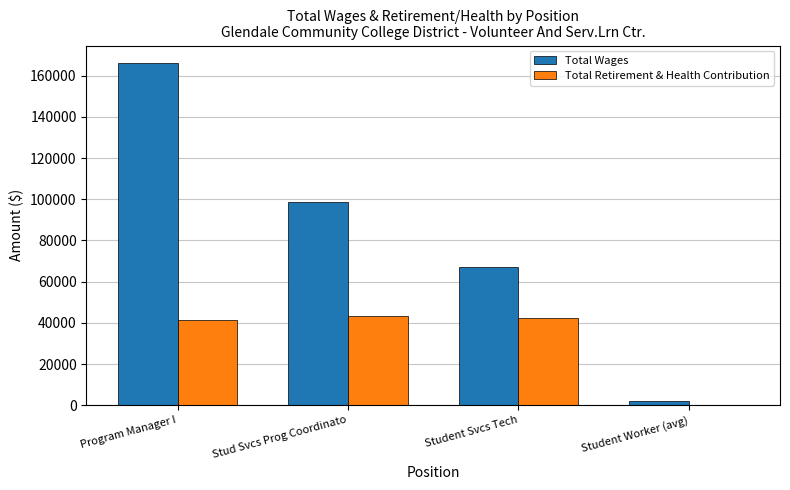

Between Program Manager I and Stud Svcs Prog Coordinato, which series saw the biggest shift?

Total Wages